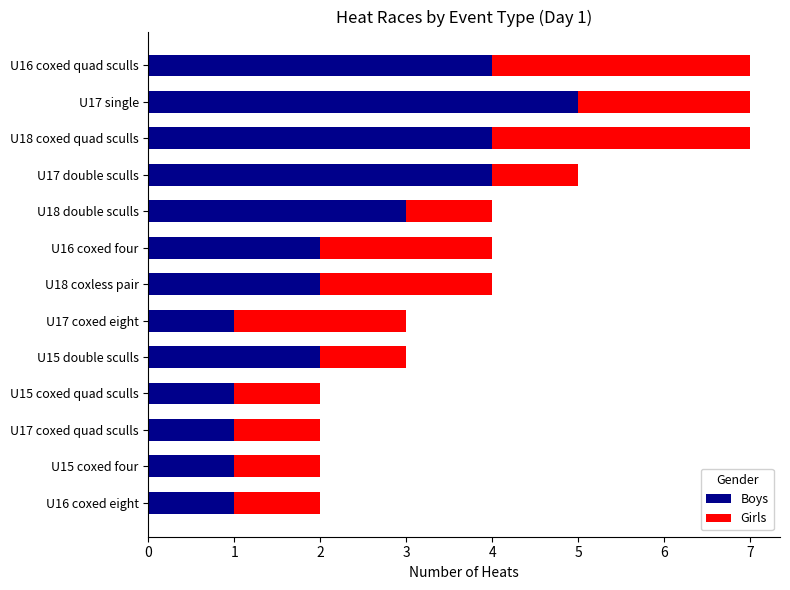

Count the number of categories in the chart.

13